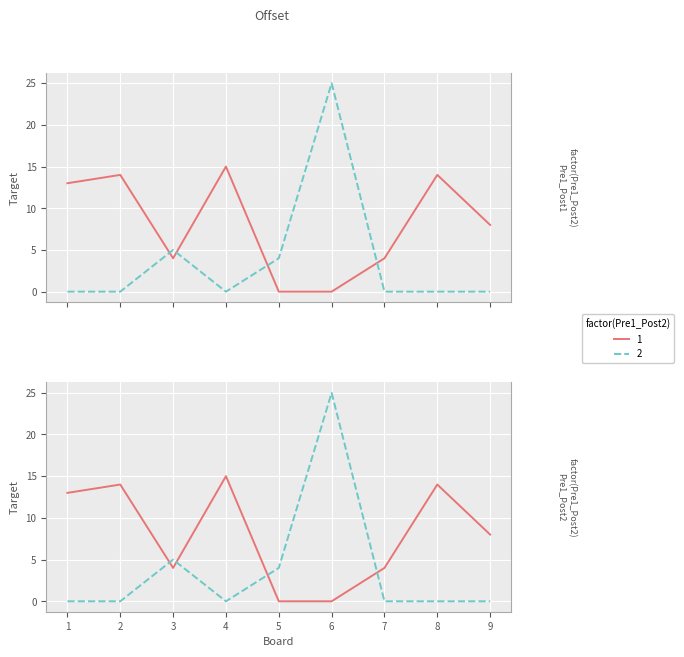

At which label is Score 1 closest to 7?

9